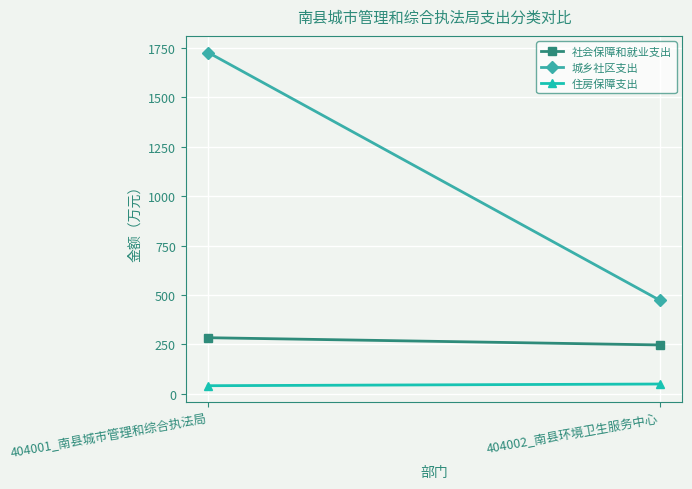

The value of 社会保障和就业支出 at 404002_南县环境卫生服务中心 is 78.3. True or false?

False